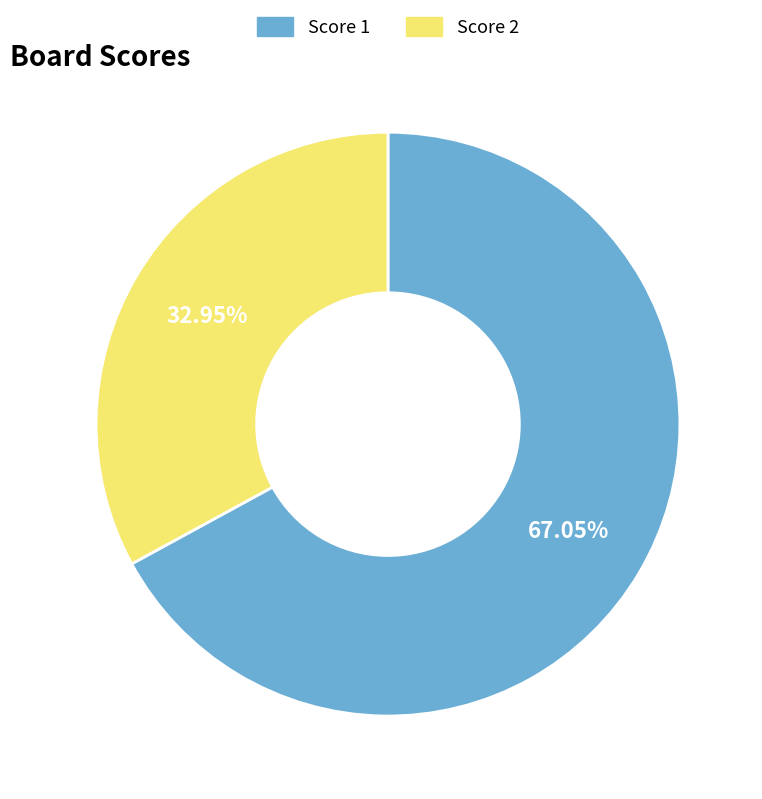

To the nearest percent, what is the average slice percentage?

50%